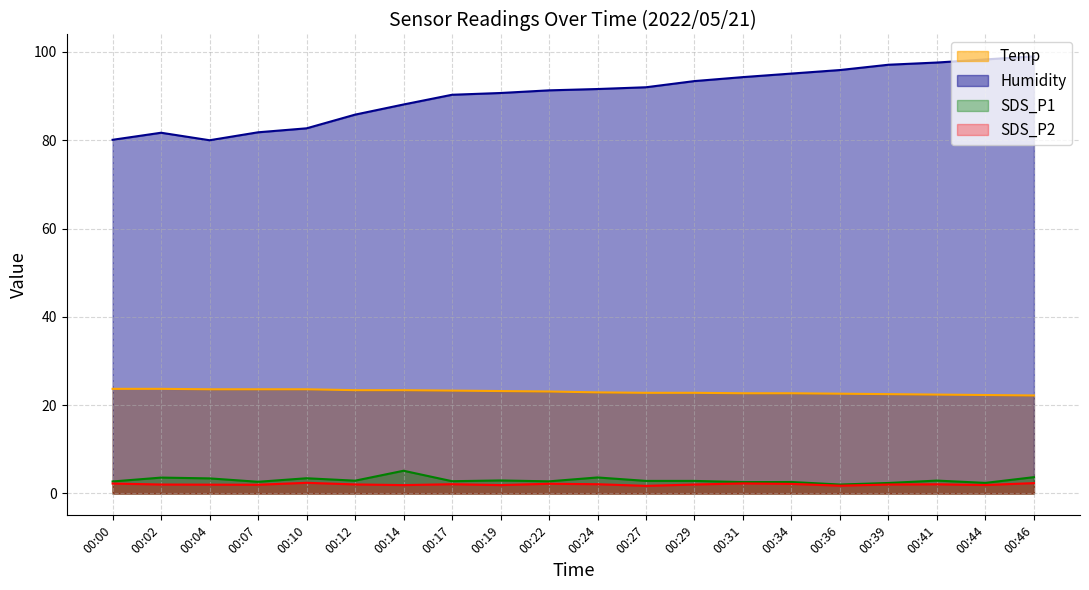

How many lines are shown in the chart?

4